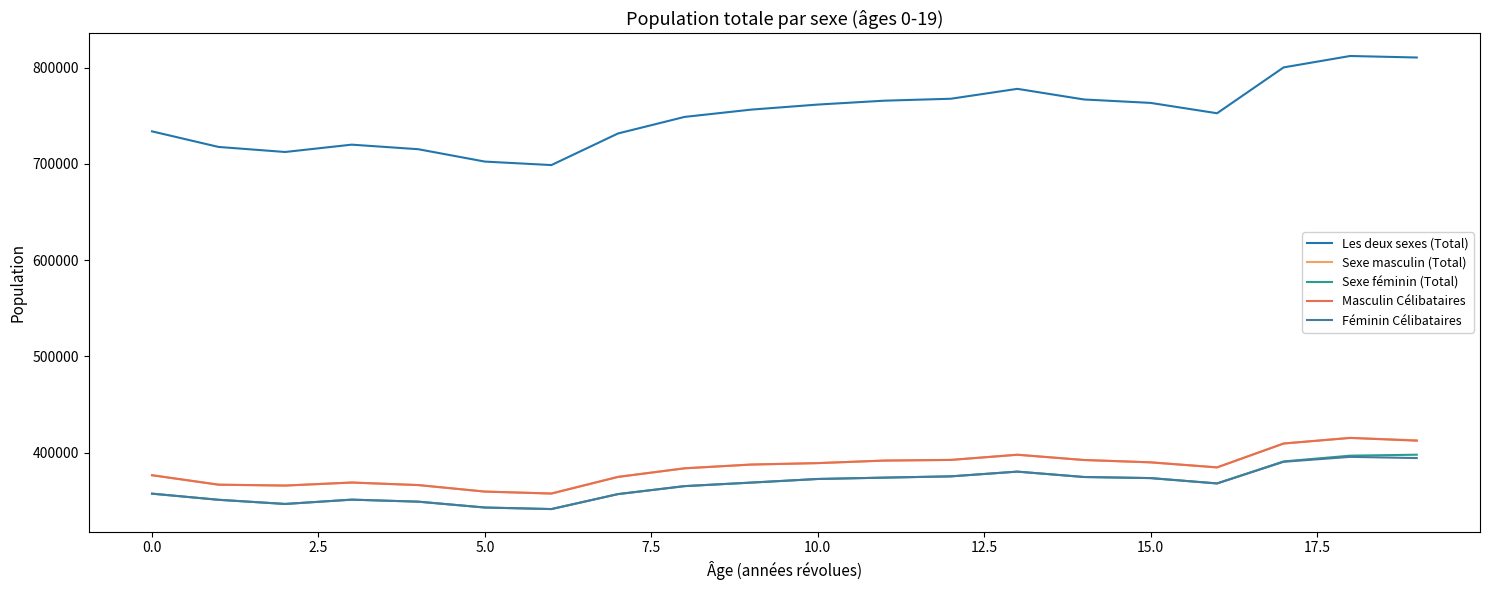

Which series has the largest total across all categories?

Les deux sexes (Total)